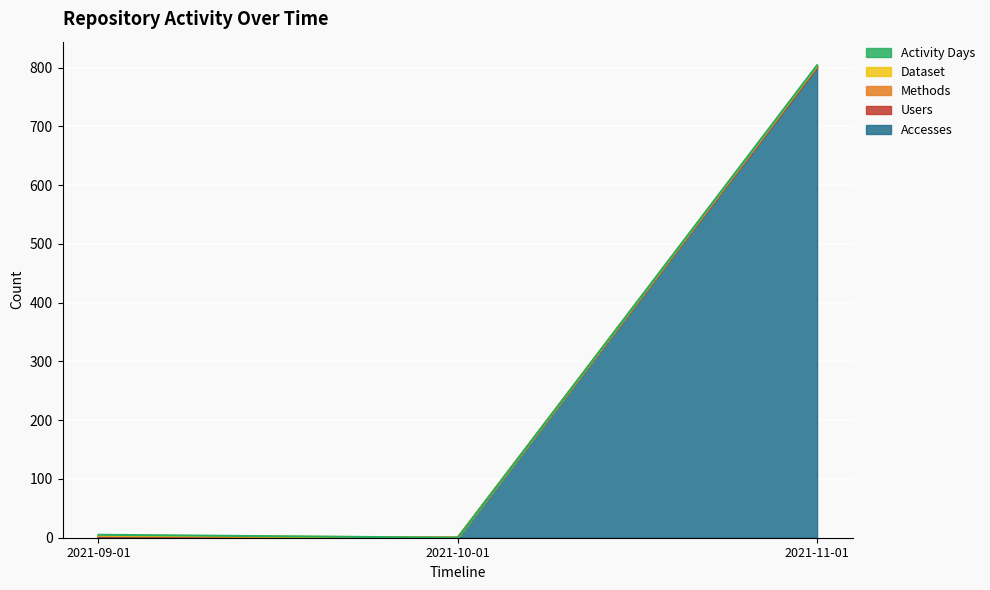

True or false: Activity Days has a value of 1 at 2021-10-01.

False